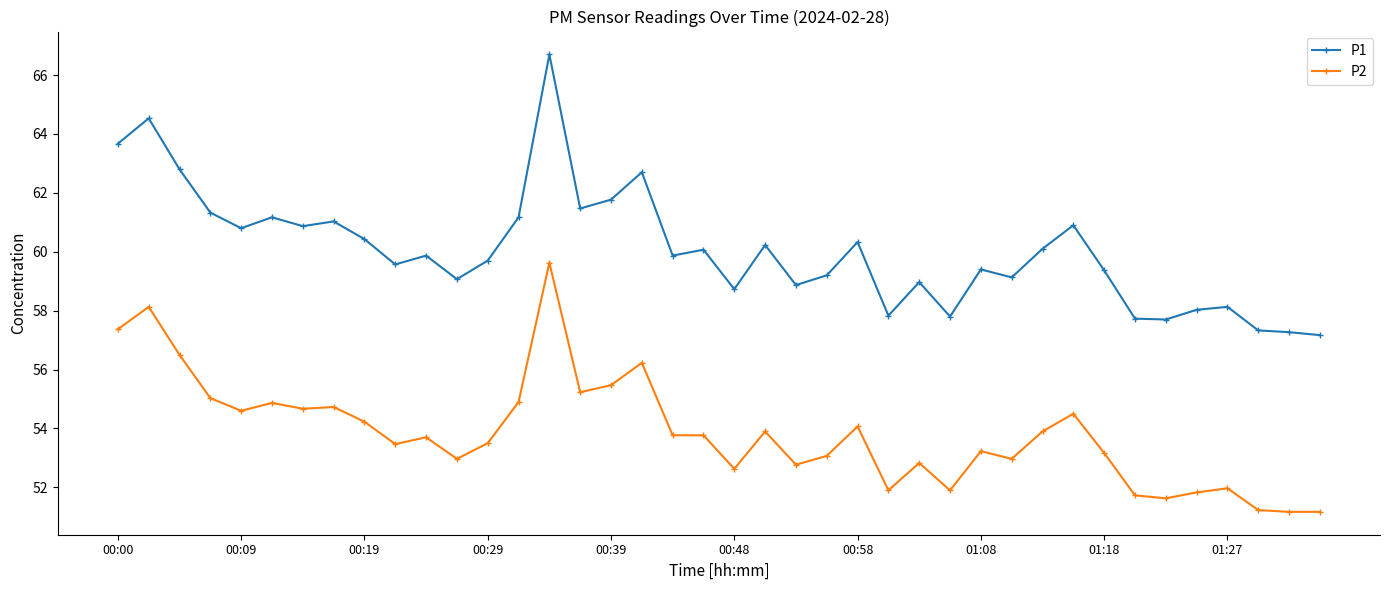

What is the lowest value of the P1 series?

57.2